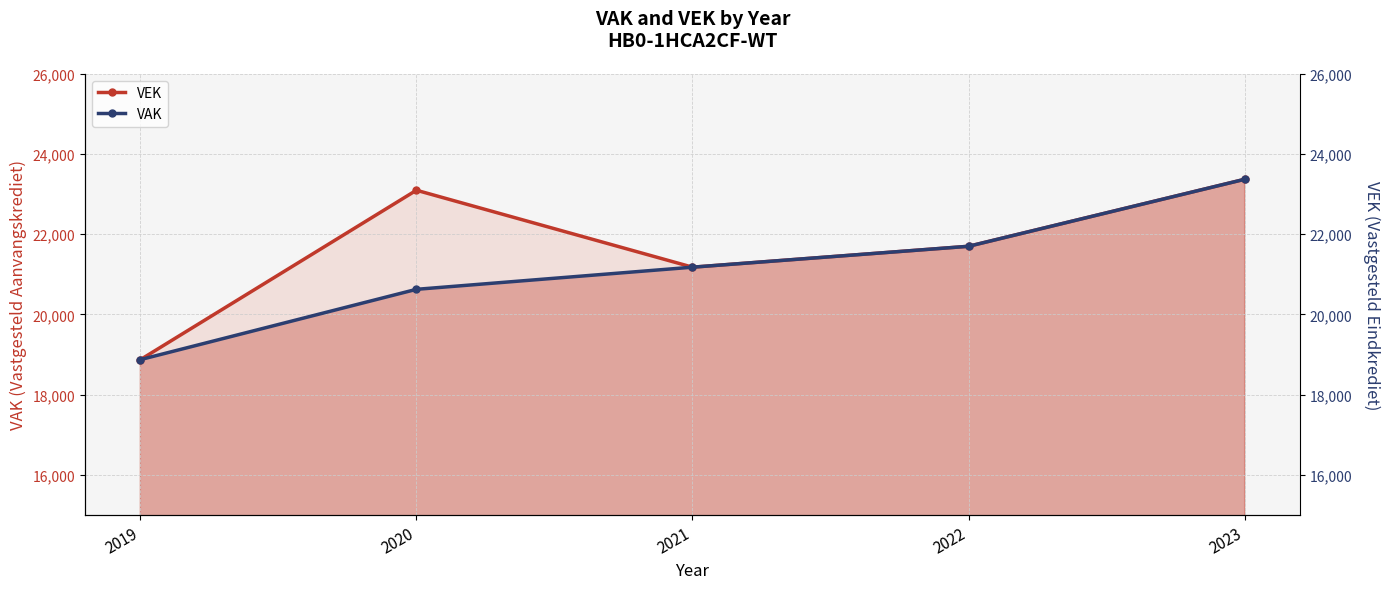

At which category does VEK reach its first local peak?

2020